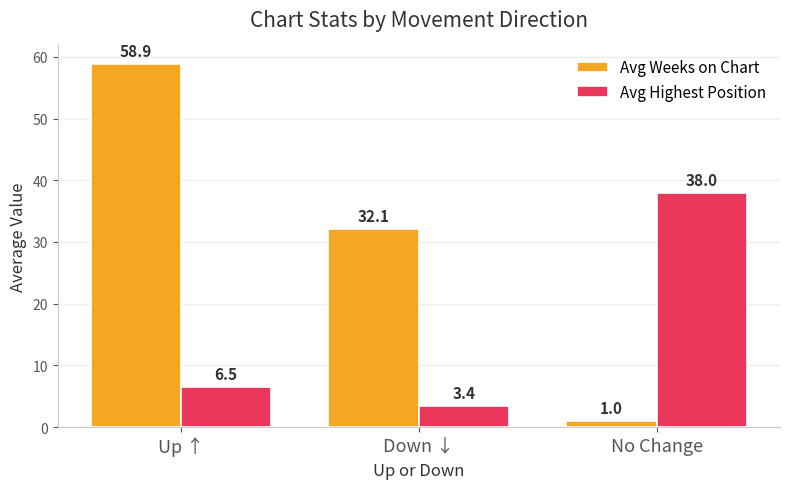

What is the label of the 2nd bar from the right?

Down ↓